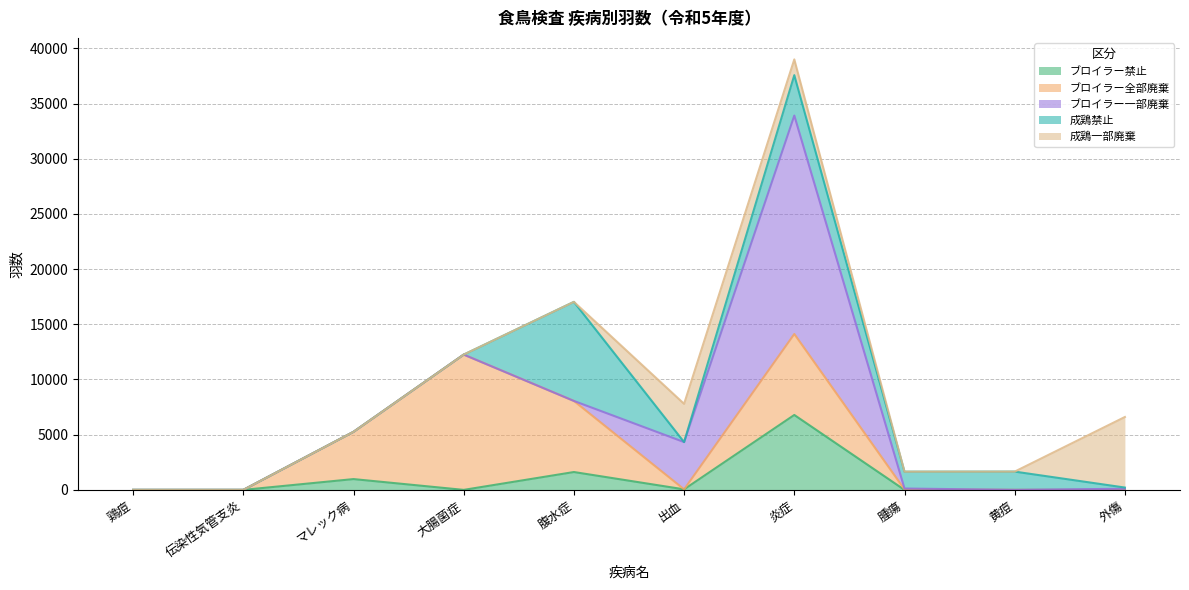

Does the chart display data point markers on the line(s)?

No